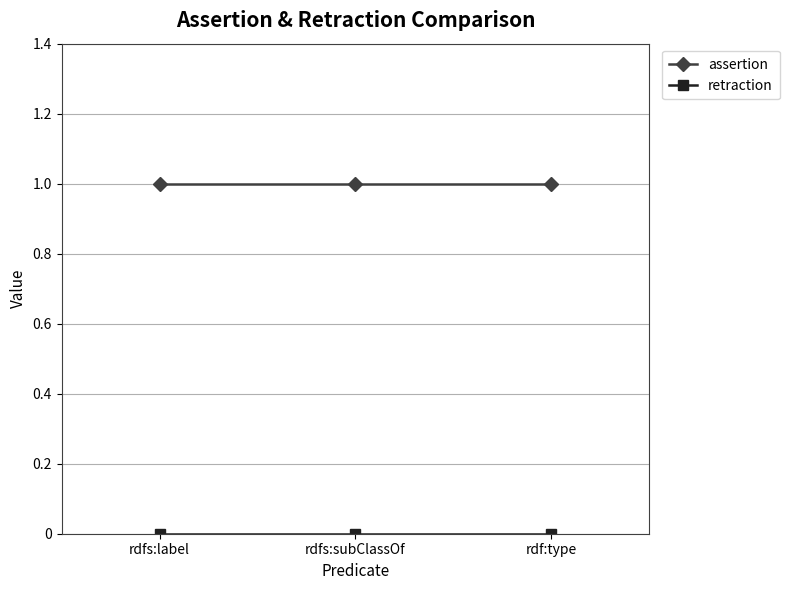

Which series has the largest total across all categories?

assertion